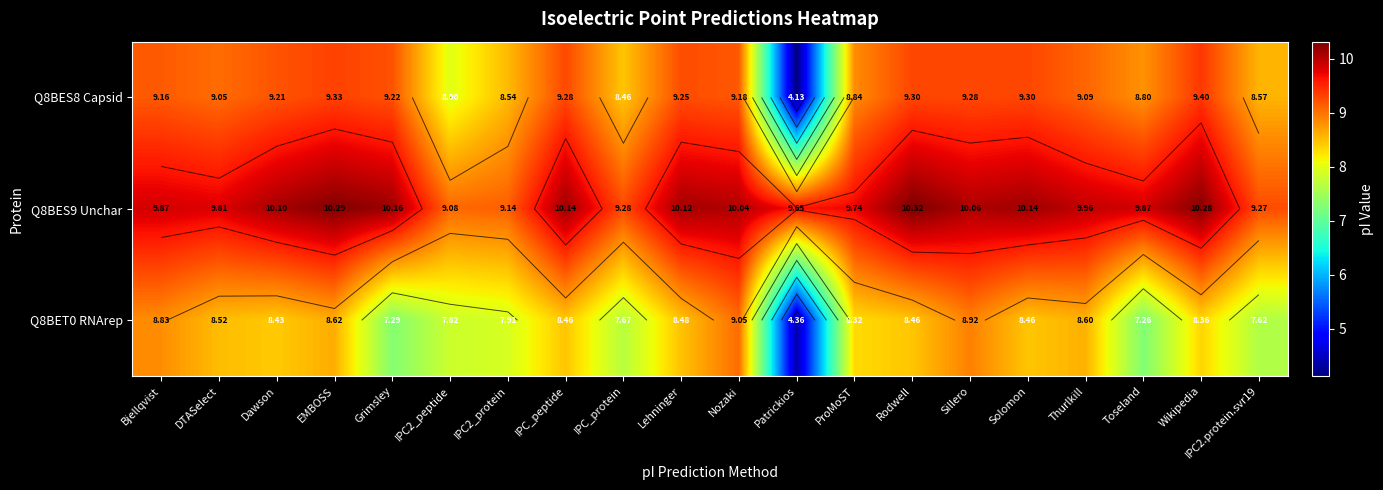

What is the difference between the highest and lowest values at Lehninger?

1.6